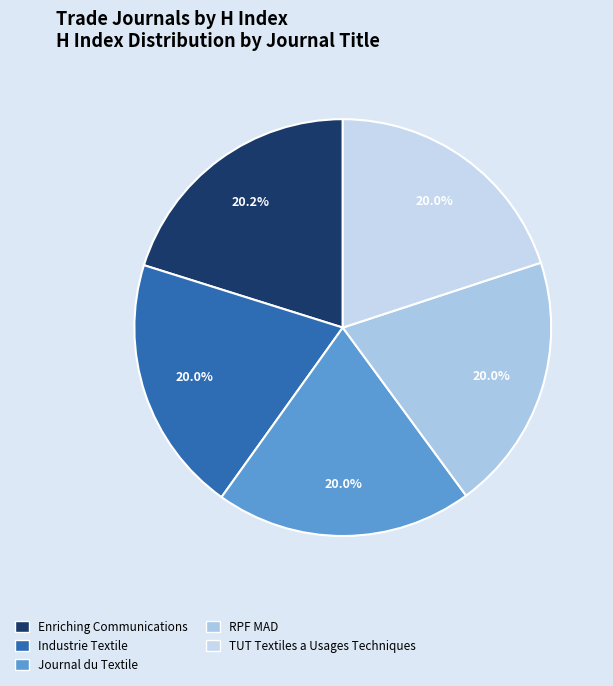

What percentage do Enriching Communications and Industrie Textile together represent?

40.1%